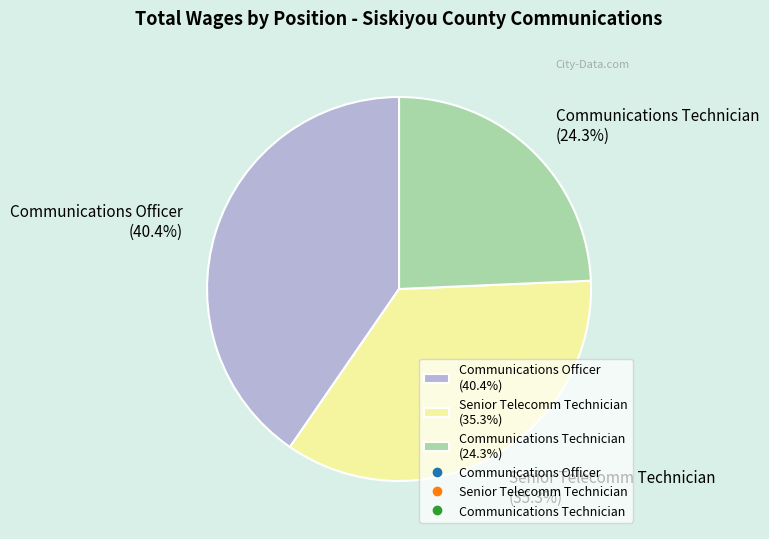

To the nearest percent, what is the average slice percentage?

33%